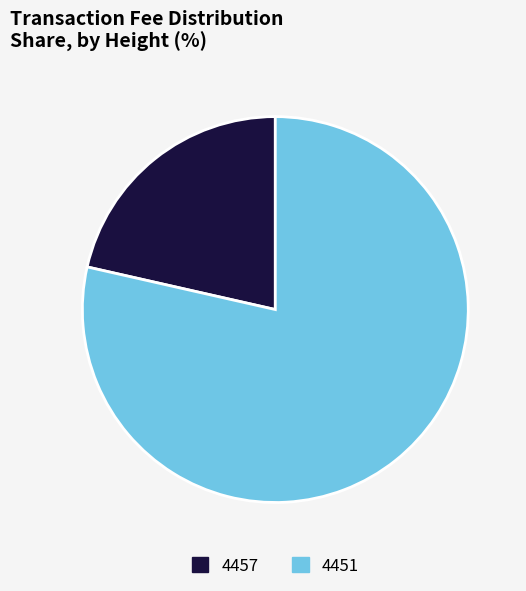

Which slice is the largest?

4451